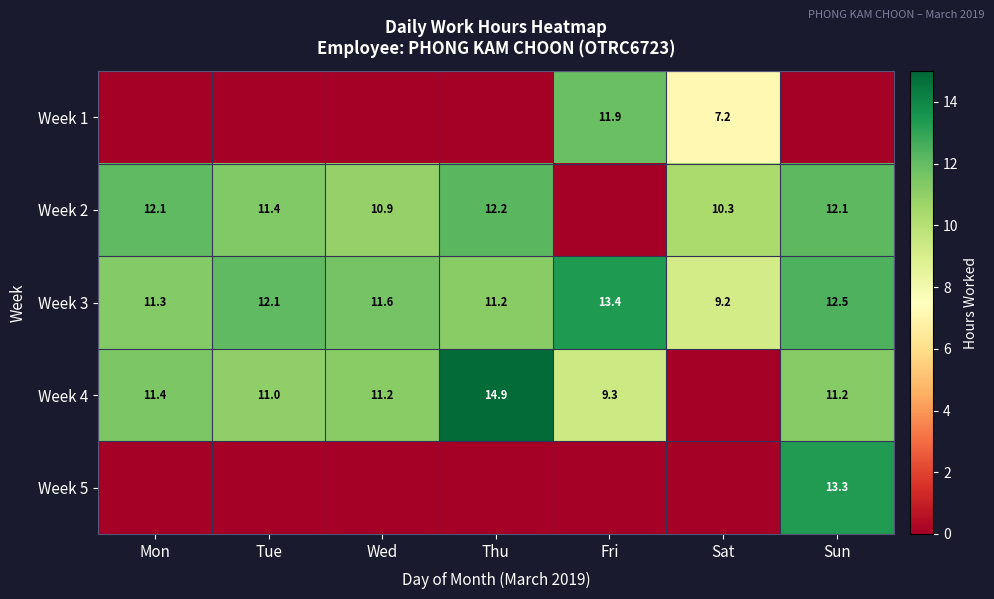

Which has a higher value, Sat or Thu?

Sat